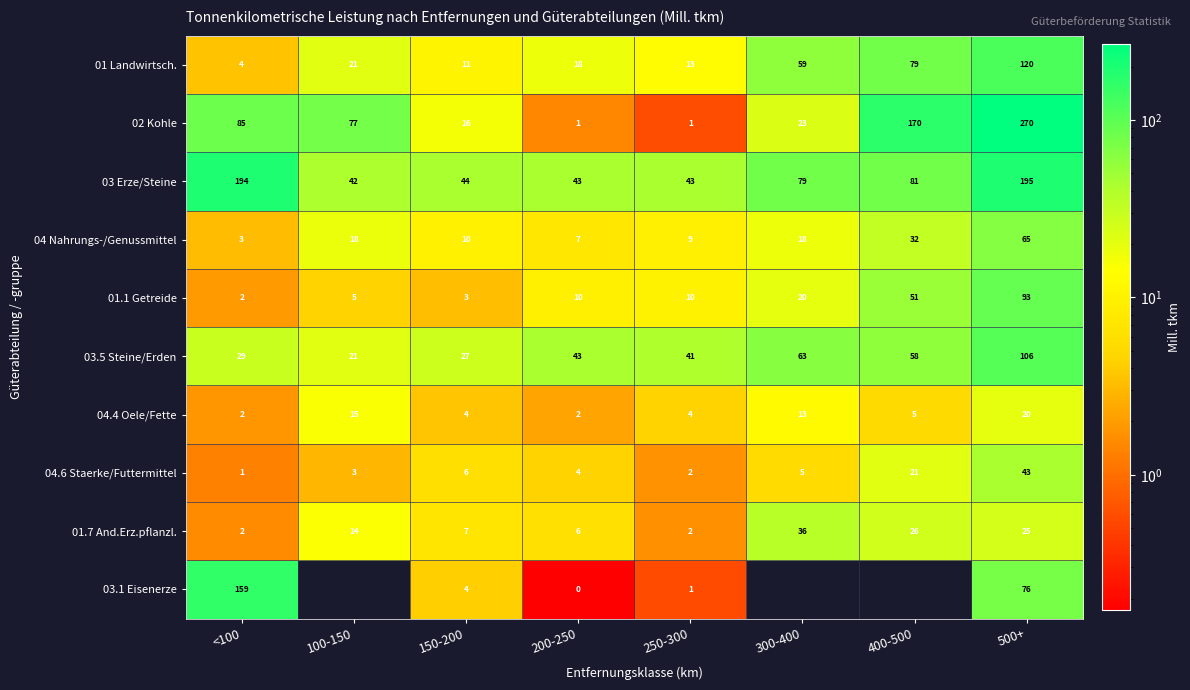

How many distinct data groups are displayed?

10